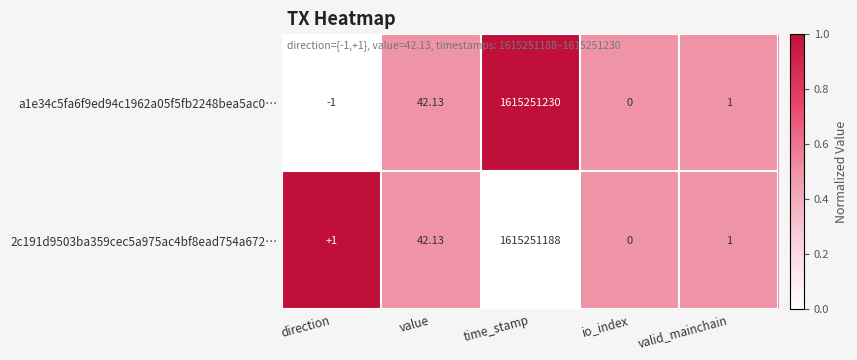

Rank the categories by a1e34c5fa6f9ed94c1962a05f5fb2248bea5ac0… value from lowest to highest.

direction, io_index, valid_mainchain, value, time_stamp